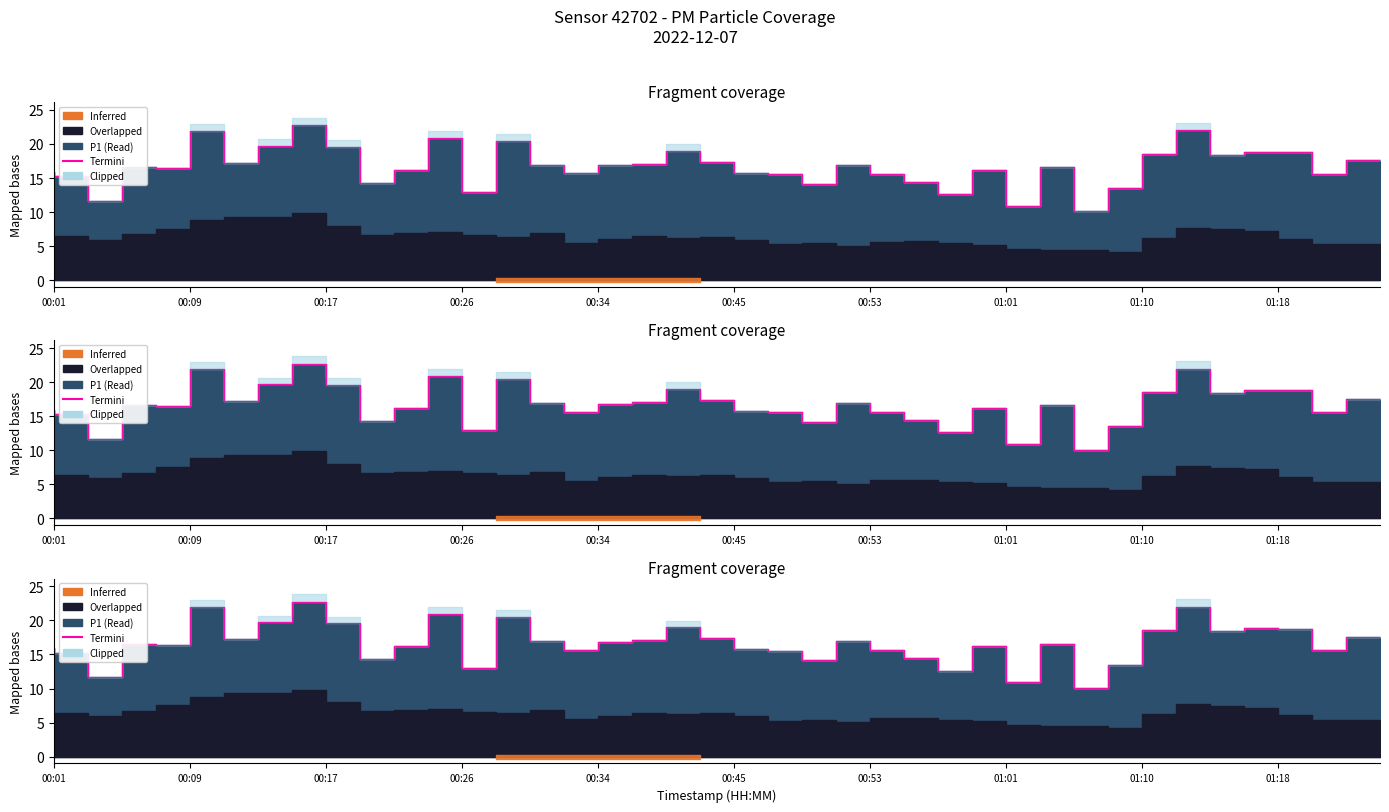

What is the smallest value displayed?

10.1